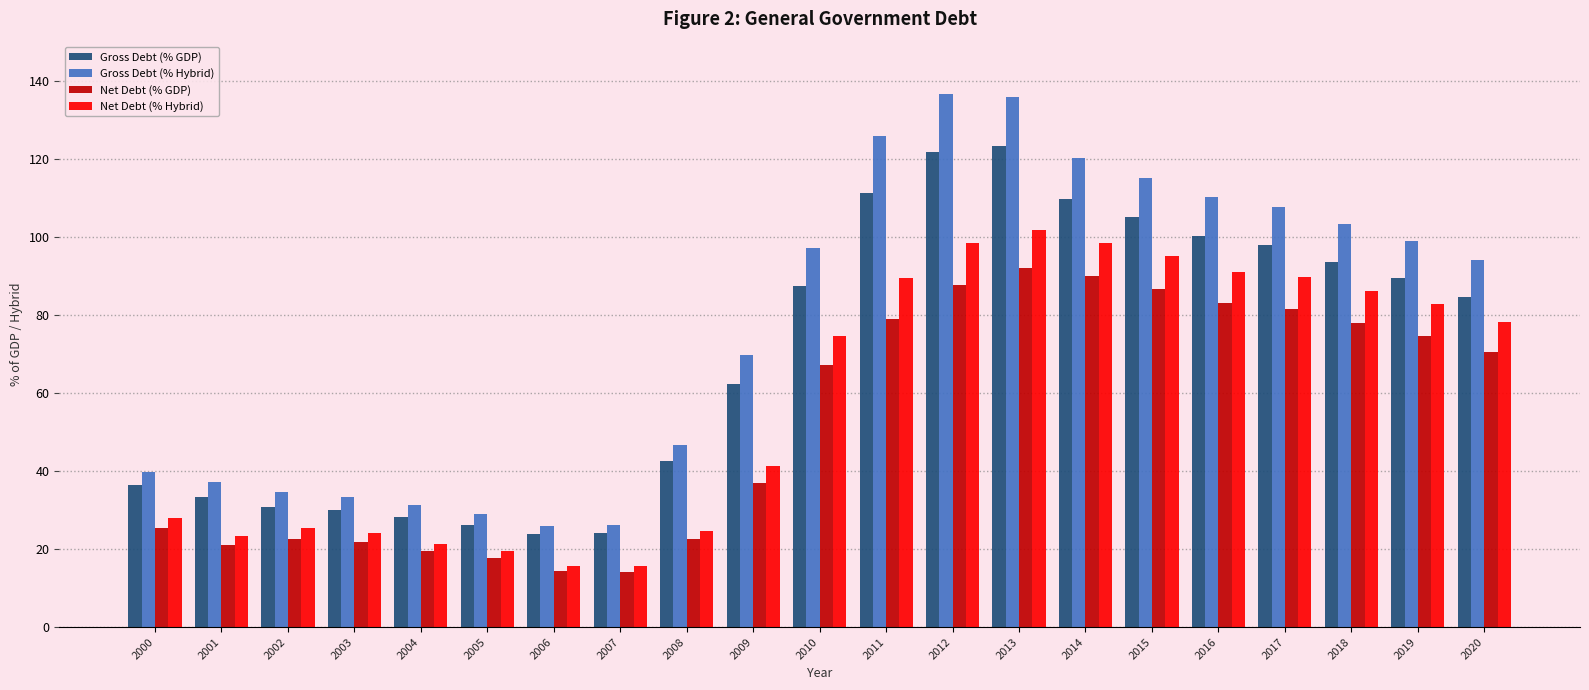

What is the difference between the highest and lowest values at 2009?

32.8